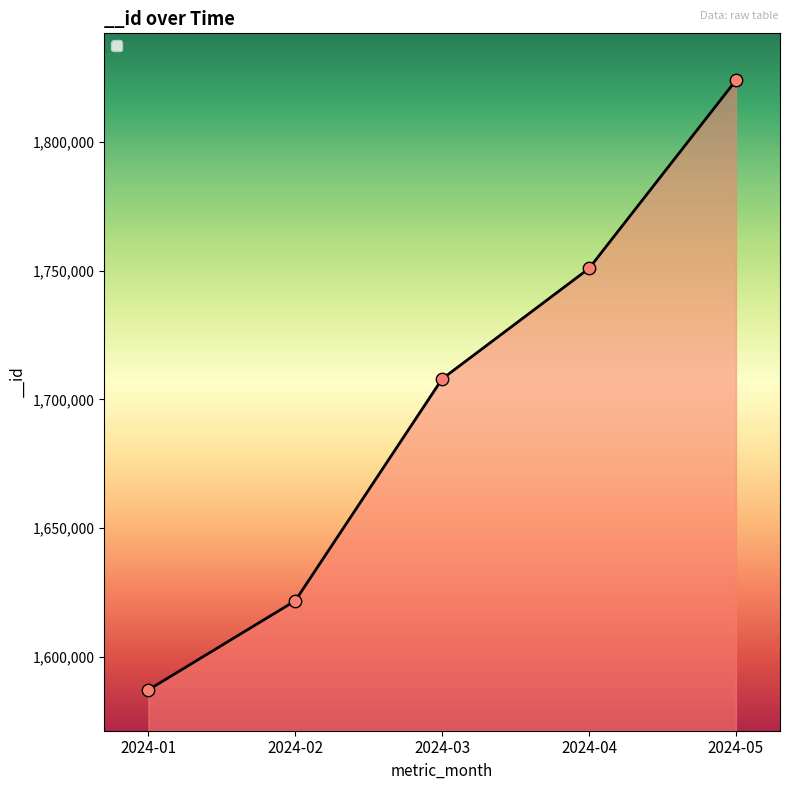

What is the change in value from 2024-03 to 2024-05?

+115969